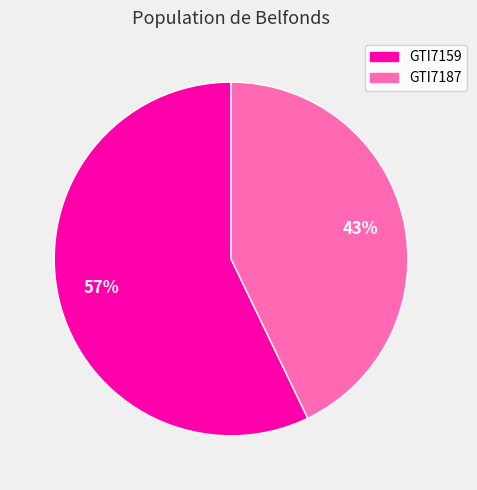

Is GTI7187 the majority of the pie?

No